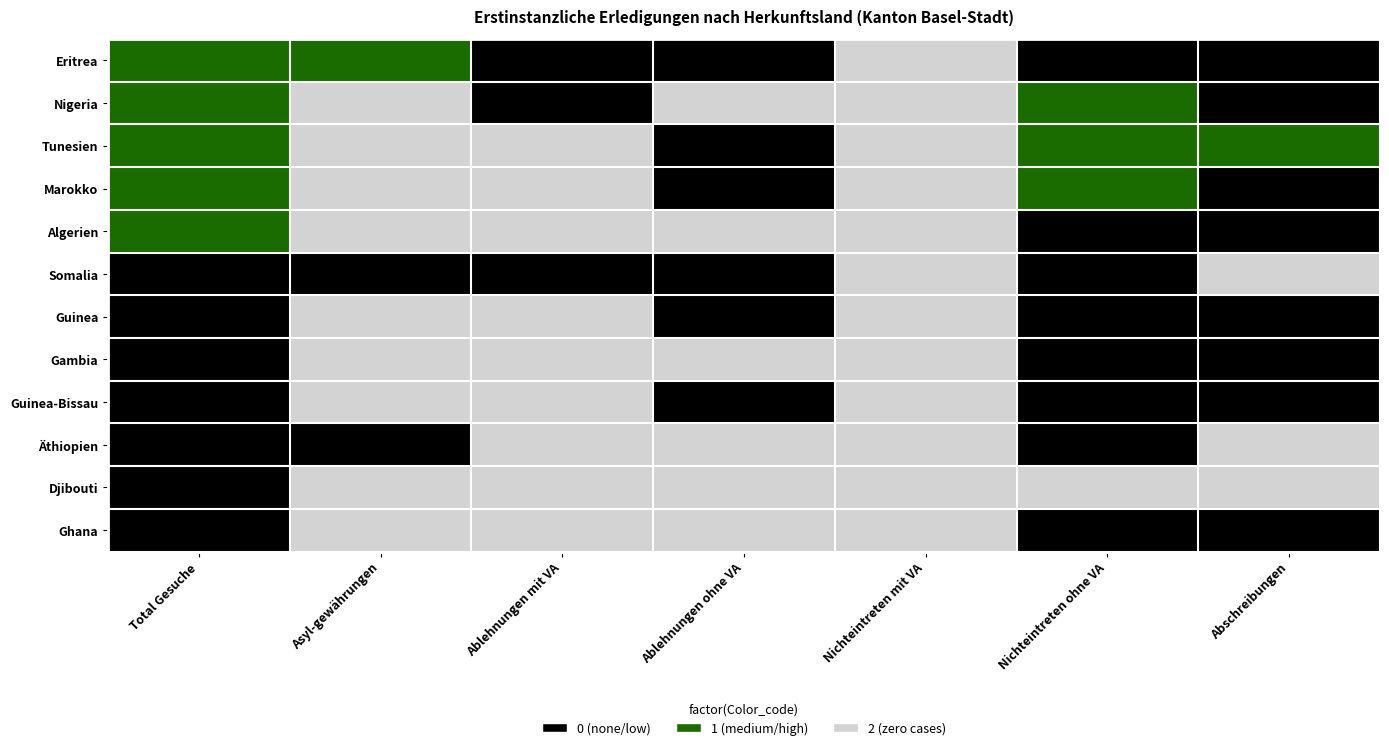

Reading left to right, list all the values displayed in this chart.

Eritrea: Total Gesuche=1	Asyl-gewährungen=1	Ablehnungen mit VA=0	Ablehnungen ohne VA=0	Nichteintreten mit VA=2	Nichteintreten ohne VA=0	Abschreibungen=0
Nigeria: Total Gesuche=1	Asyl-gewährungen=2	Ablehnungen mit VA=0	Ablehnungen ohne VA=2	Nichteintreten mit VA=2	Nichteintreten ohne VA=1	Abschreibungen=0
Tunesien: Total Gesuche=1	Asyl-gewährungen=2	Ablehnungen mit VA=2	Ablehnungen ohne VA=0	Nichteintreten mit VA=2	Nichteintreten ohne VA=1	Abschreibungen=1
Marokko: Total Gesuche=1	Asyl-gewährungen=2	Ablehnungen mit VA=2	Ablehnungen ohne VA=0	Nichteintreten mit VA=2	Nichteintreten ohne VA=1	Abschreibungen=0
Algerien: Total Gesuche=1	Asyl-gewährungen=2	Ablehnungen mit VA=2	Ablehnungen ohne VA=2	Nichteintreten mit VA=2	Nichteintreten ohne VA=0	Abschreibungen=0
Somalia: Total Gesuche=0	Asyl-gewährungen=0	Ablehnungen mit VA=0	Ablehnungen ohne VA=0	Nichteintreten mit VA=2	Nichteintreten ohne VA=0	Abschreibungen=2
Guinea: Total Gesuche=0	Asyl-gewährungen=2	Ablehnungen mit VA=2	Ablehnungen ohne VA=0	Nichteintreten mit VA=2	Nichteintreten ohne VA=0	Abschreibungen=0
Gambia: Total Gesuche=0	Asyl-gewährungen=2	Ablehnungen mit VA=2	Ablehnungen ohne VA=2	Nichteintreten mit VA=2	Nichteintreten ohne VA=0	Abschreibungen=0
Guinea-Bissau: Total Gesuche=0	Asyl-gewährungen=2	Ablehnungen mit VA=2	Ablehnungen ohne VA=0	Nichteintreten mit VA=2	Nichteintreten ohne VA=0	Abschreibungen=0
Äthiopien: Total Gesuche=0	Asyl-gewährungen=0	Ablehnungen mit VA=2	Ablehnungen ohne VA=2	Nichteintreten mit VA=2	Nichteintreten ohne VA=0	Abschreibungen=2
Djibouti: Total Gesuche=0	Asyl-gewährungen=2	Ablehnungen mit VA=2	Ablehnungen ohne VA=2	Nichteintreten mit VA=2	Nichteintreten ohne VA=2	Abschreibungen=2
Ghana: Total Gesuche=0	Asyl-gewährungen=2	Ablehnungen mit VA=2	Ablehnungen ohne VA=2	Nichteintreten mit VA=2	Nichteintreten ohne VA=0	Abschreibungen=0